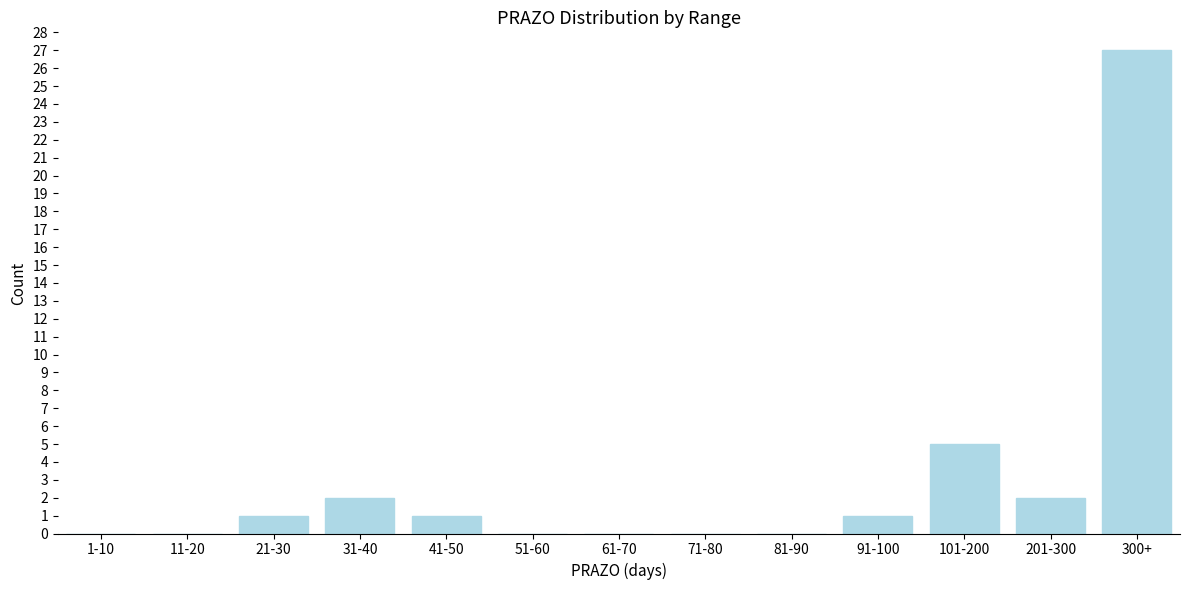

Reading right to left, list all the values displayed in this chart.

300+=27	201-300=2	101-200=5	91-100=1	81-90=0	71-80=0	61-70=0	51-60=0	41-50=1	31-40=2	21-30=1	11-20=0	1-10=0